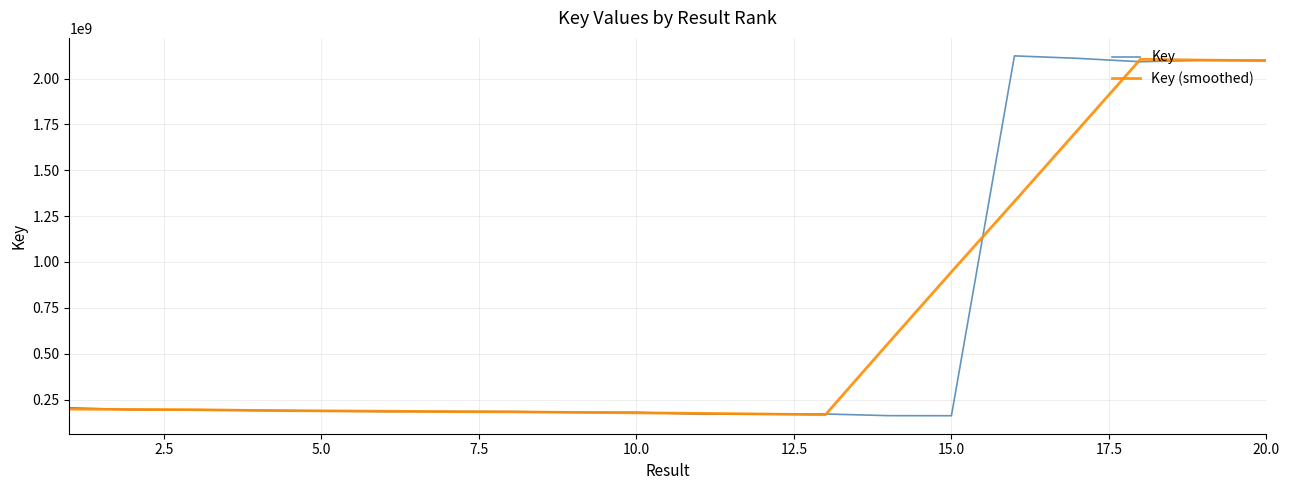

What is the average value of the Key series?

662412587.2